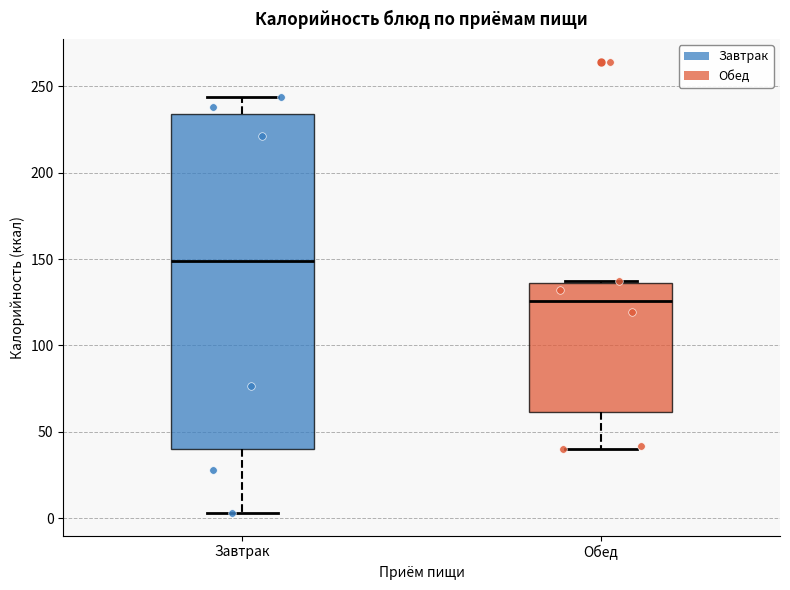

Which box has the lowest median line?

Обед